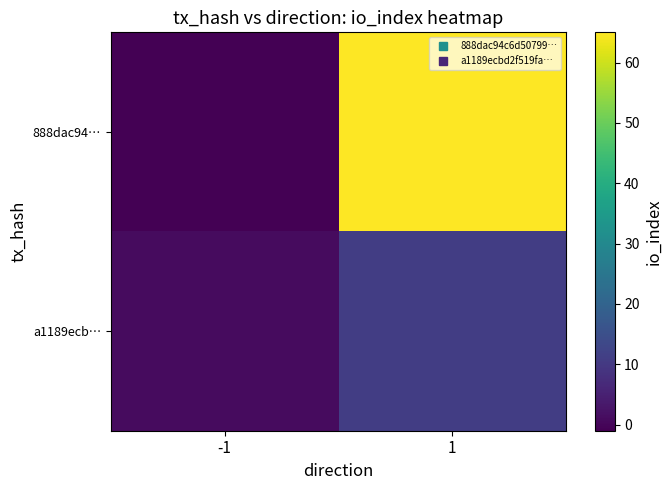

Which series has the largest range (max minus min)?

888dac94…